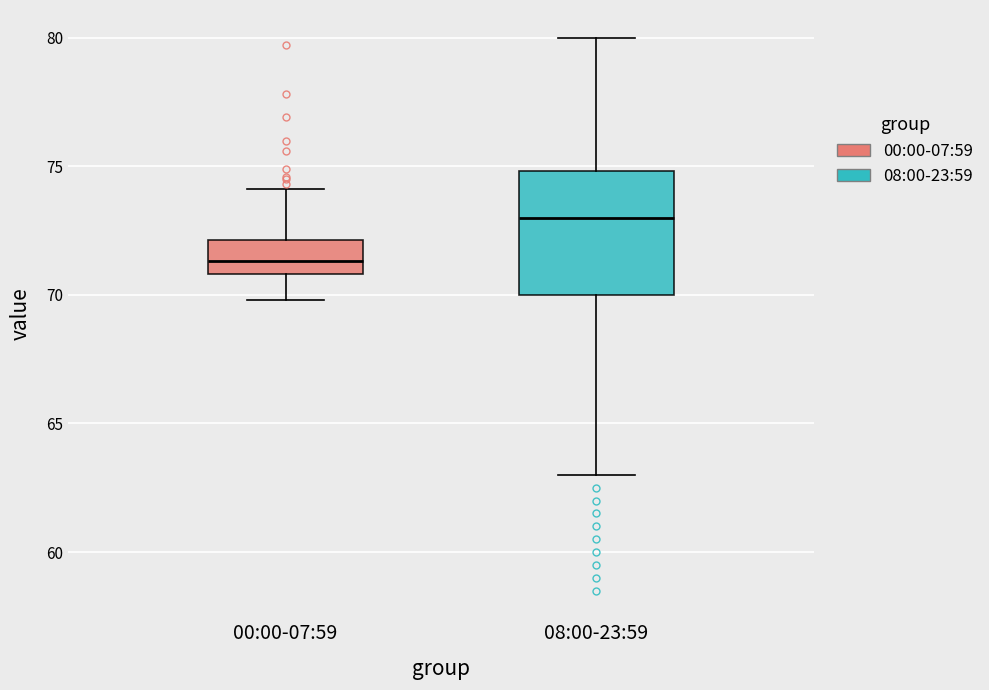

Where is the lower edge of the box for 08:00-23:59 on the y-axis? The values are not printed on the chart, so give them approximately, as read against the axis.

70.0